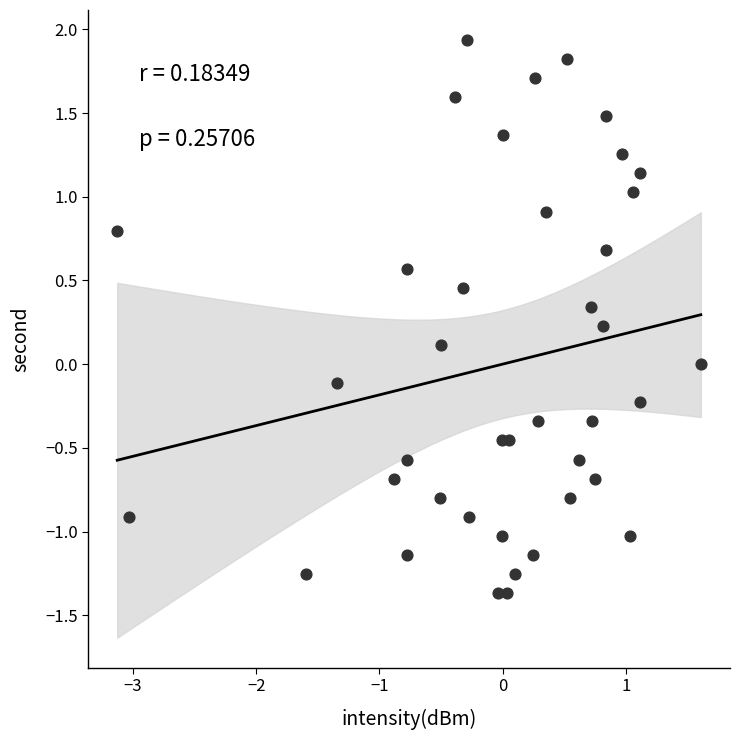

What is the range of X values (max minus min)?

4.7